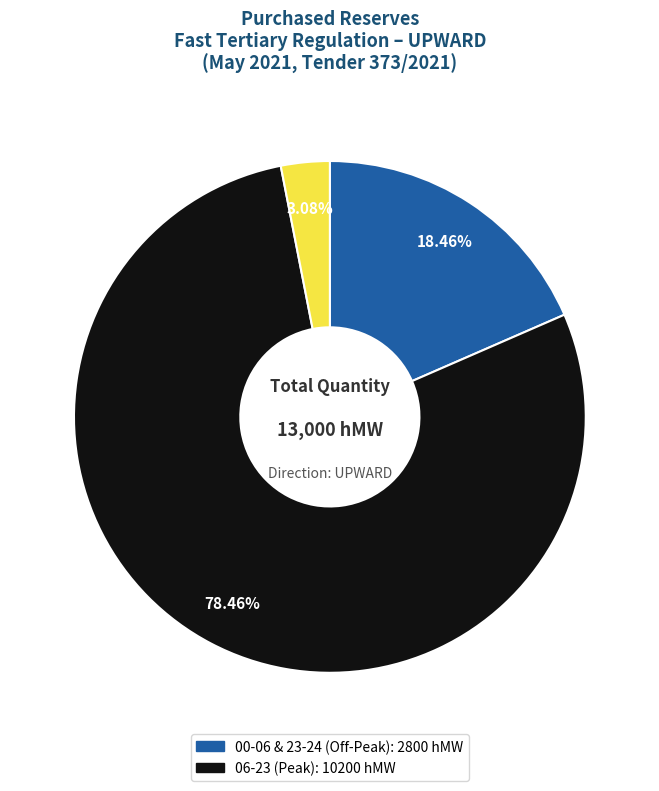

Is there any slice that represents more than half of the pie?

Yes